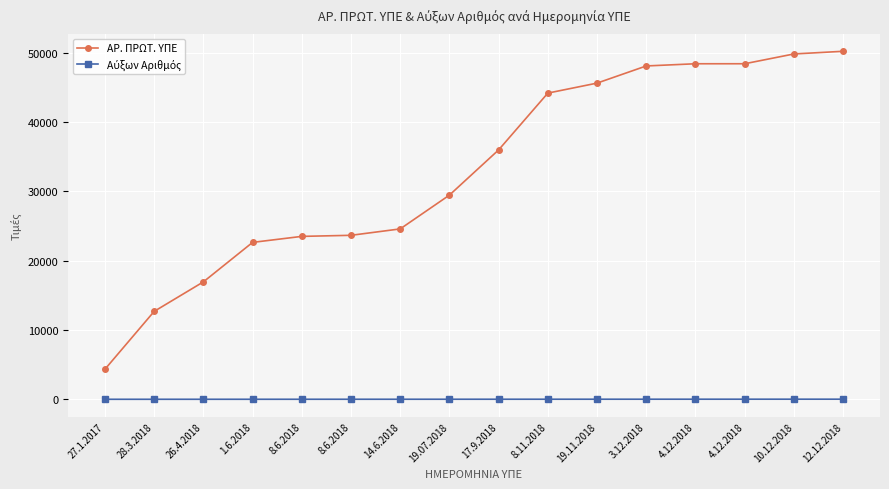

How many data points does each series have?

16